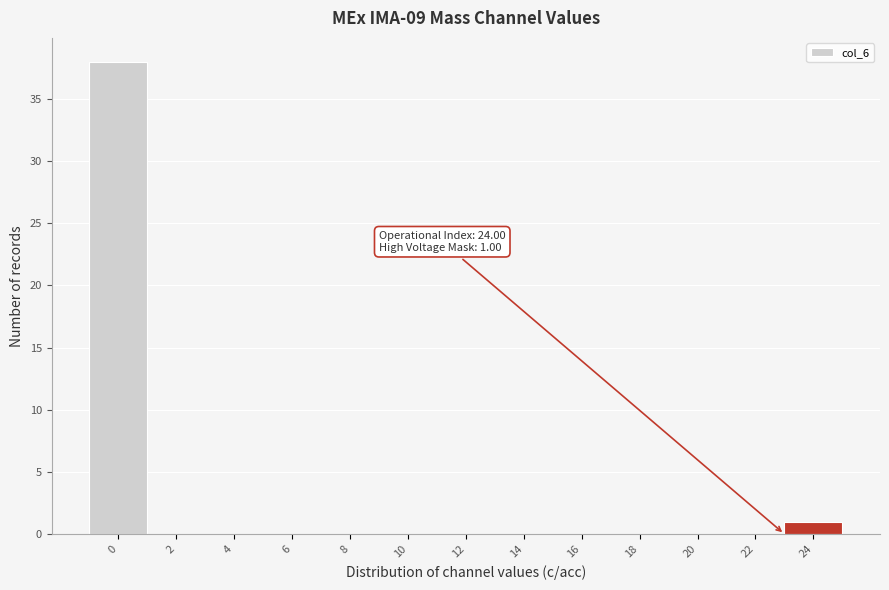

Reading right to left, extract all data points from this chart.

24=1	22=0	20=0	18=0	16=0	14=0	12=0	10=0	8=0	6=0	4=0	2=0	0=38